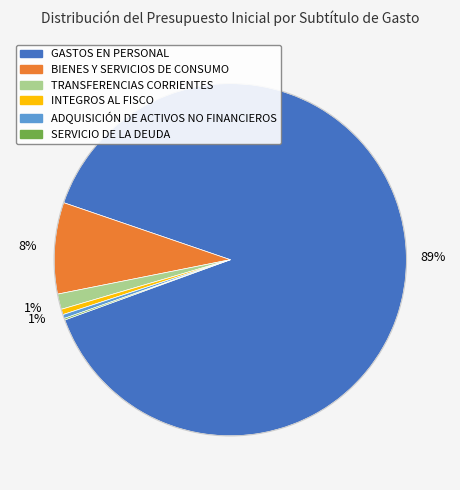

To the nearest percent, what percentage of the pie is INTEGROS AL FISCO?

1%